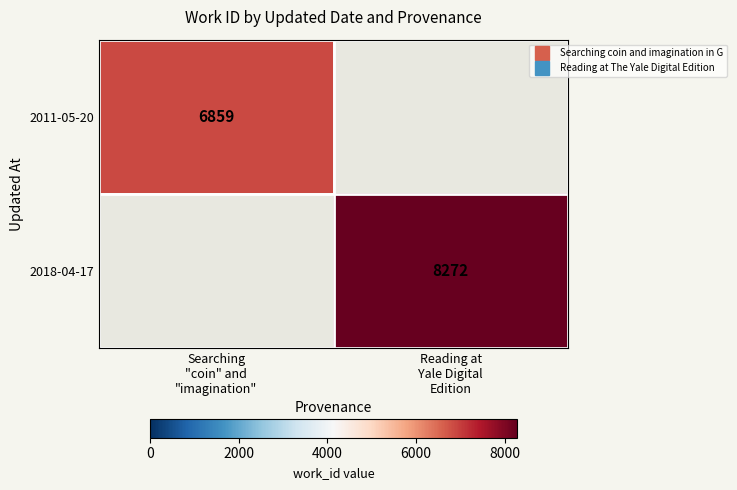

The 2018-04-17 series shows -3310 at Searching "coin" and "imagination". True or false?

False